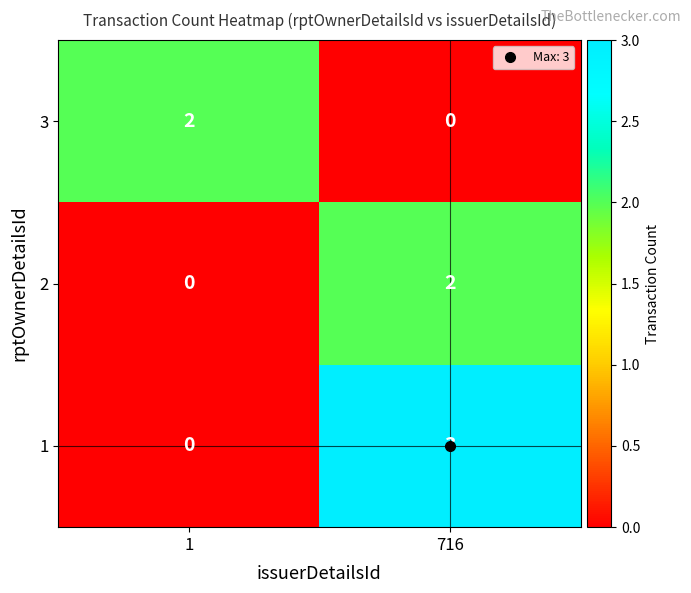

What is the difference between the maximum and minimum values in the 1 series?

3